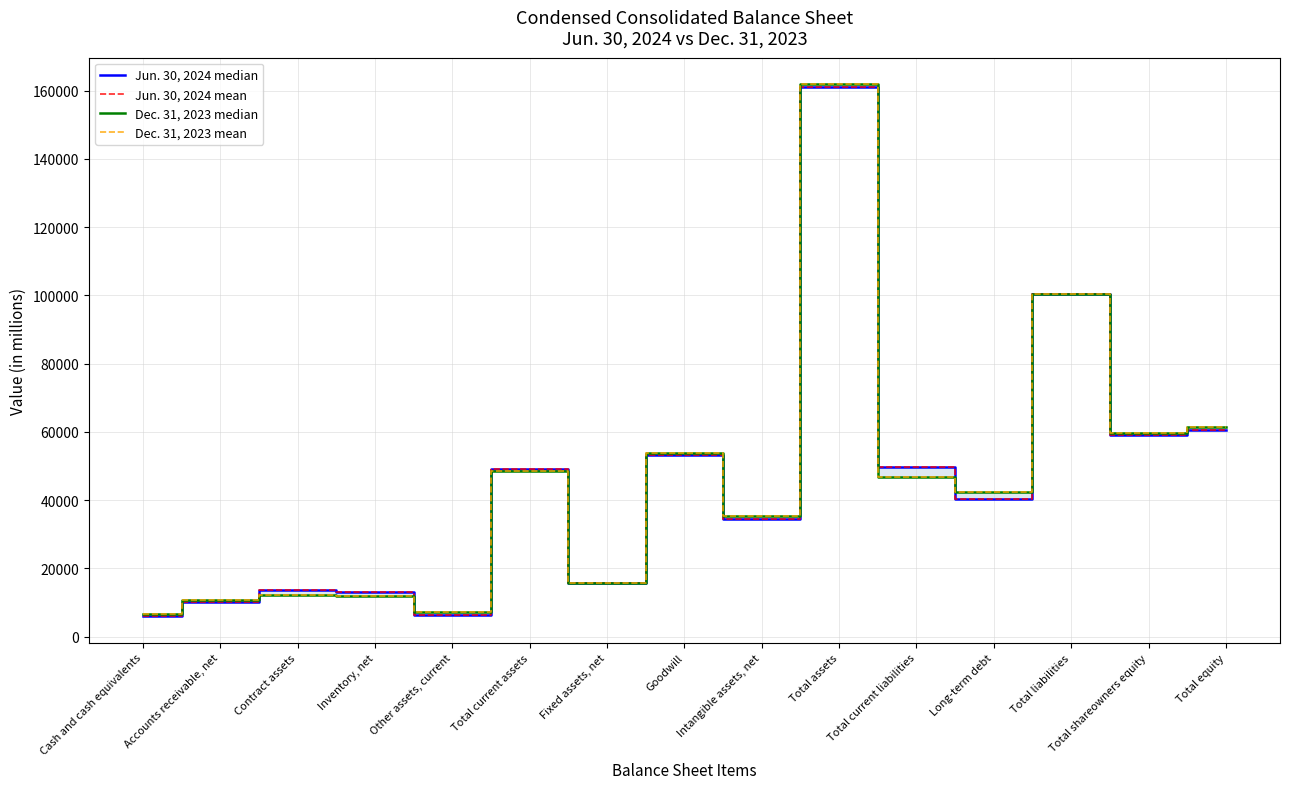

Is this an area chart (filled region under the line)?

Yes